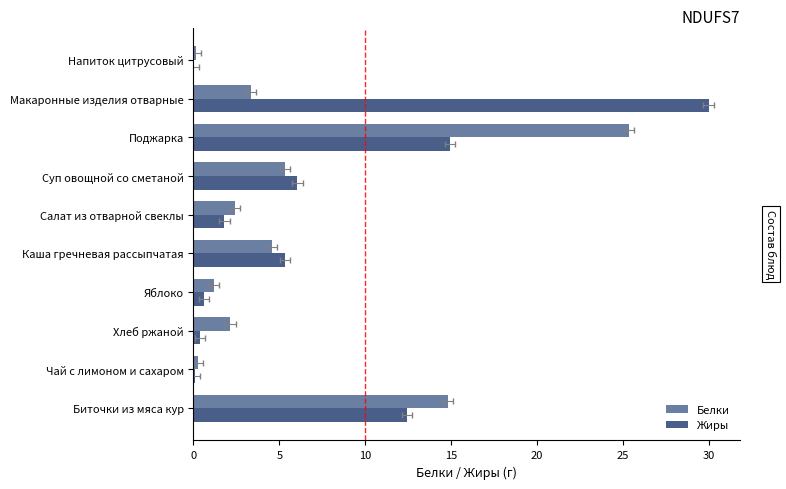

What is the average value of the Белки series?

6.0